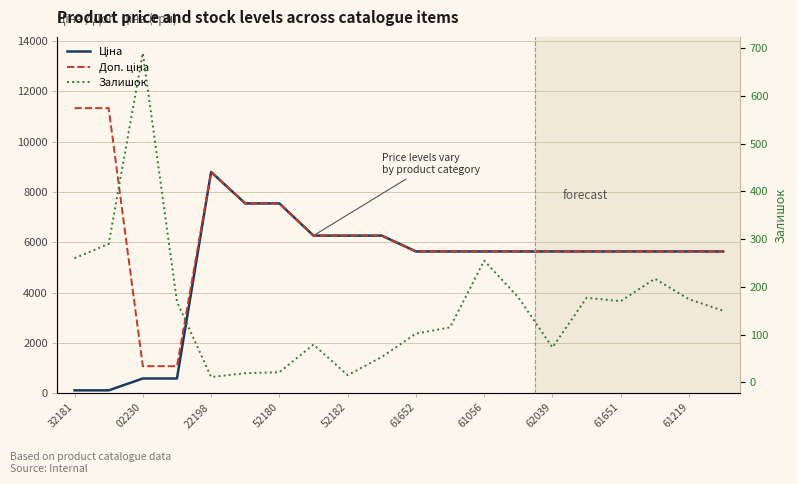

What is the value of the Залишок point at the 18th from the left?

217.0